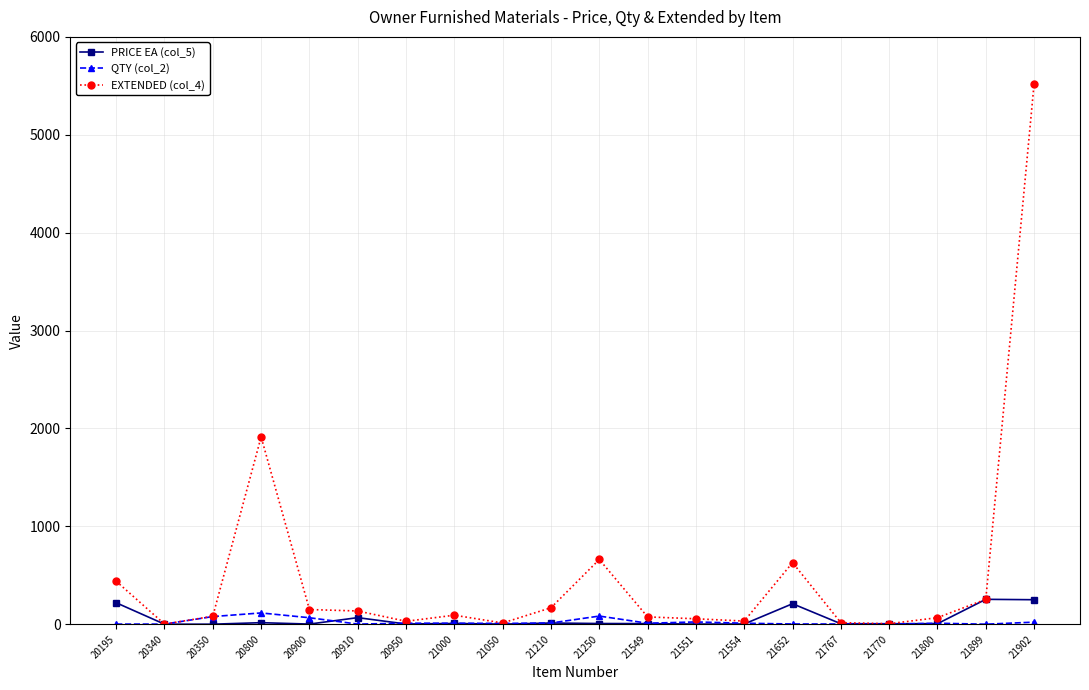

List the series in order of their peak value, highest first.

EXTENDED (col_4), PRICE EA (col_5), QTY (col_2)